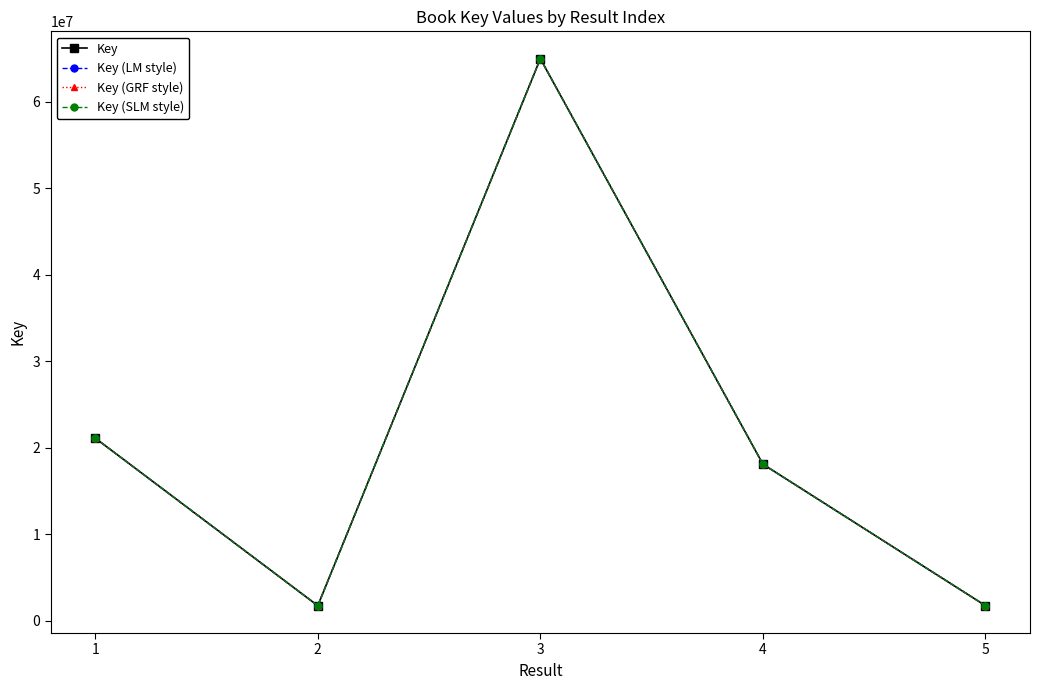

Rank the categories by Key (SLM style) value from lowest to highest.

2, 5, 4, 1, 3